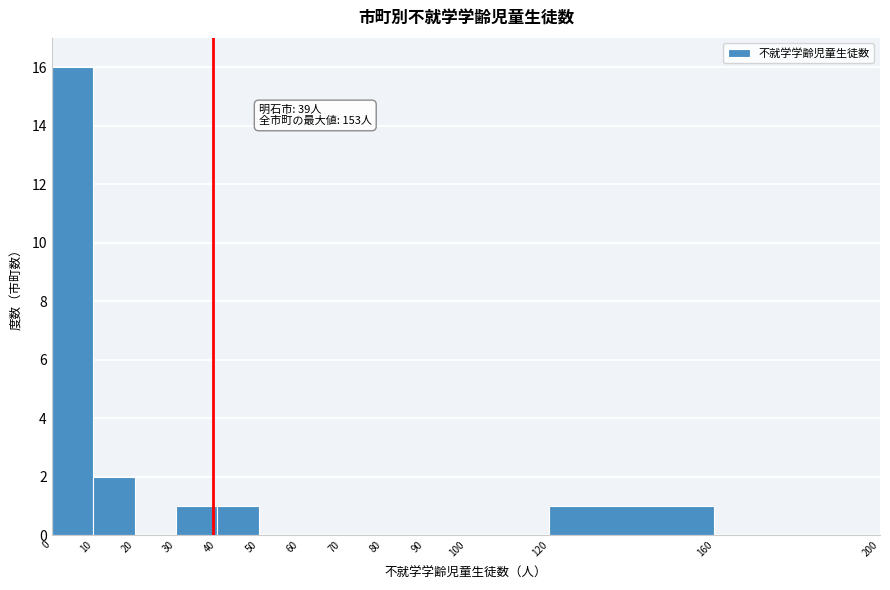

Which range on the x-axis has the tallest bar?

0 to 10